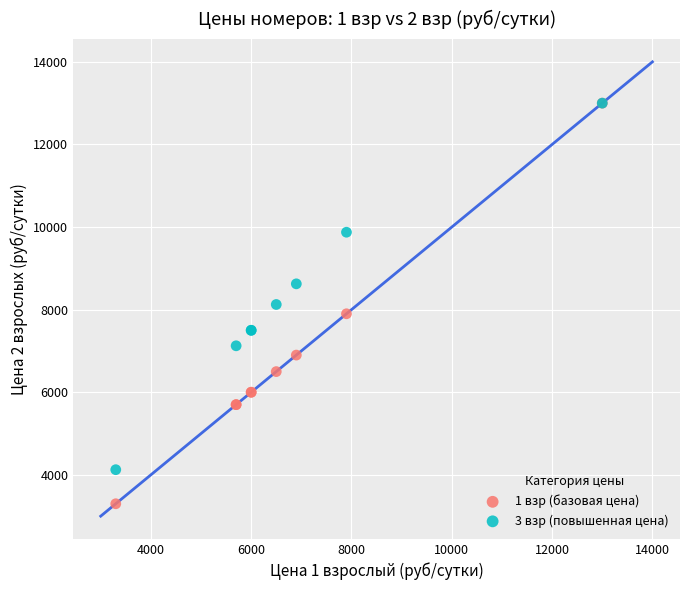

Which series has the largest Y range (max minus min)?

1 взр (базовая цена)